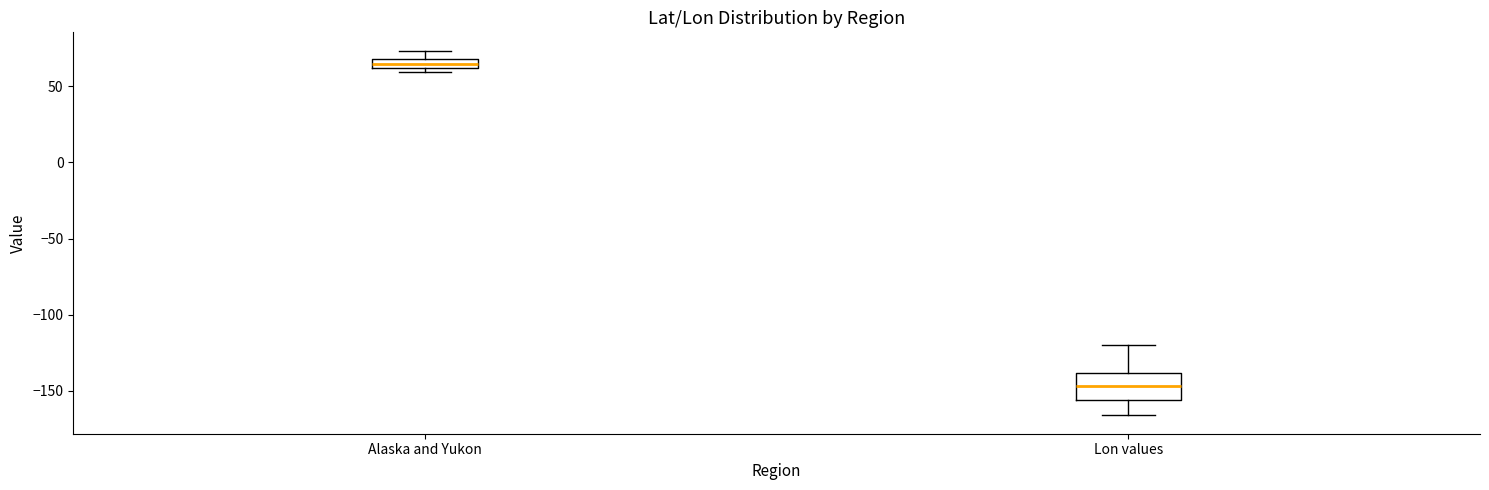

Which box's median line is the lowest?

Lon values